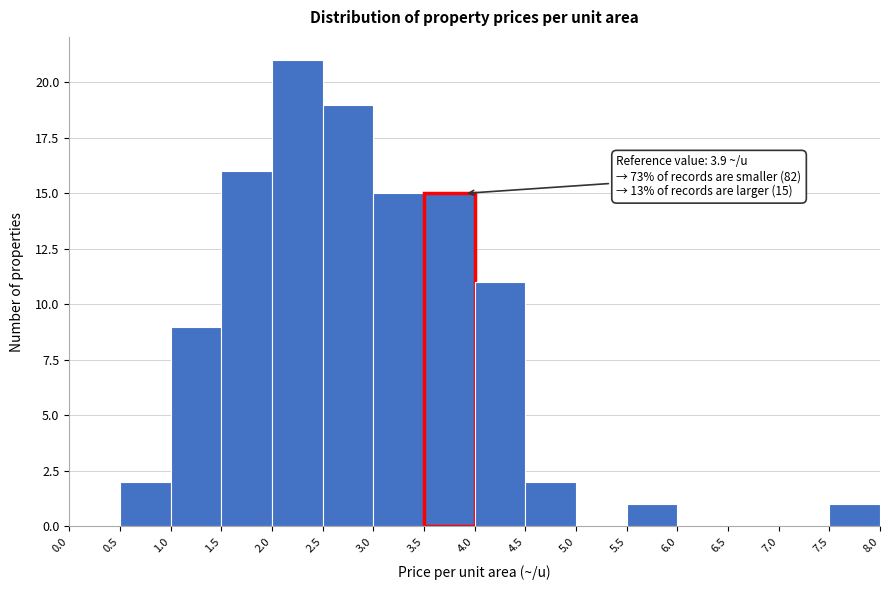

Over which range of the x-axis is the bar tallest?

2.0 to 2.5